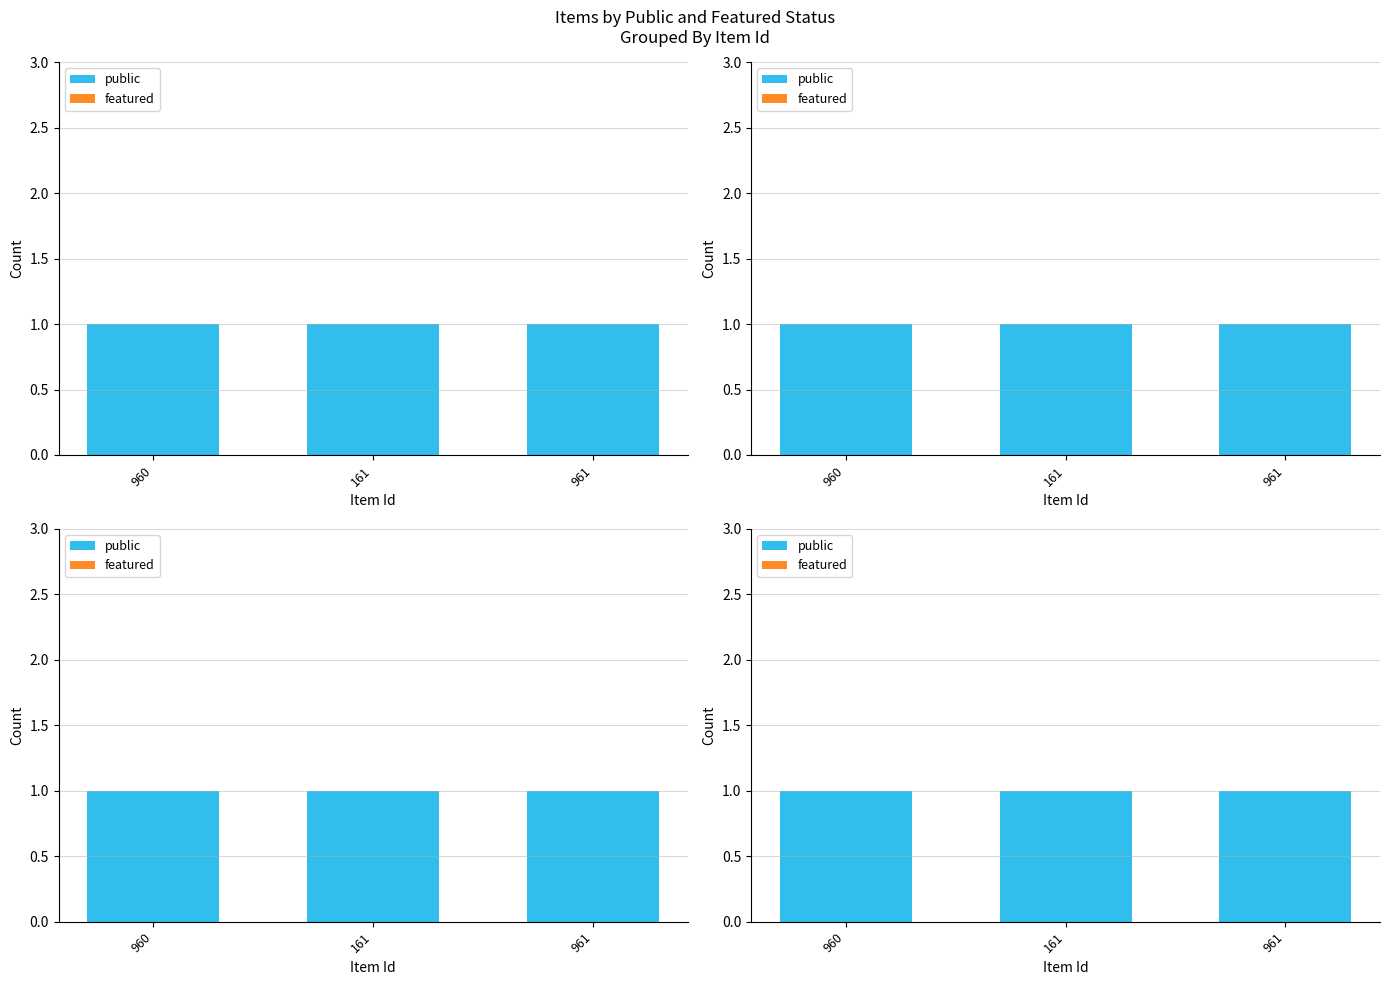

Is the value of featured at 161 greater than the value of public at 961?

No